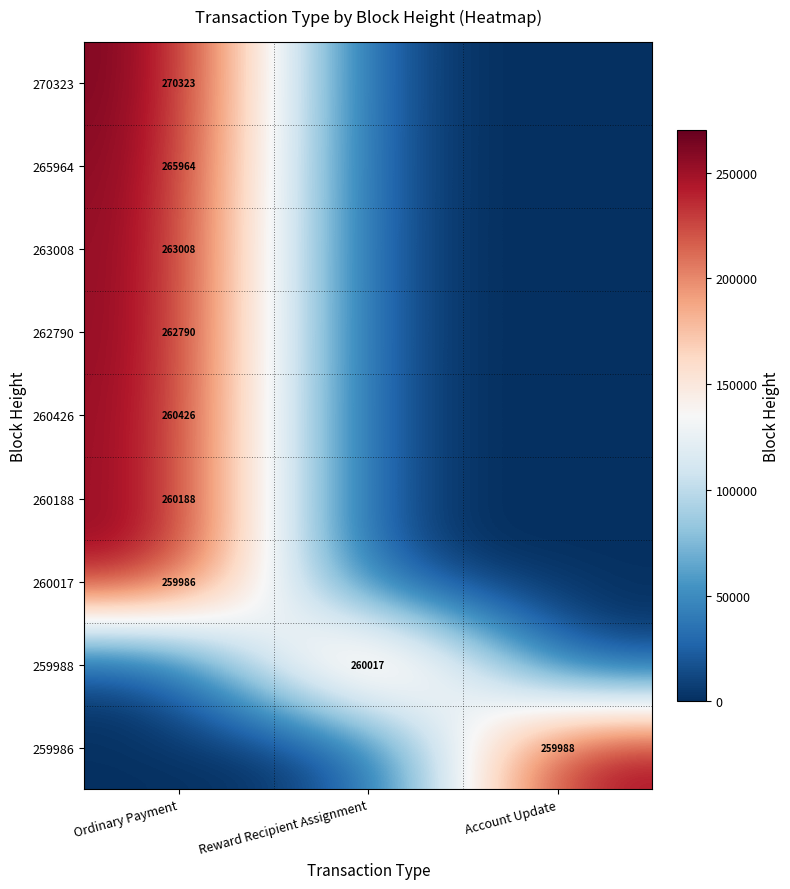

What is the total value across all series at Account Update?

259988